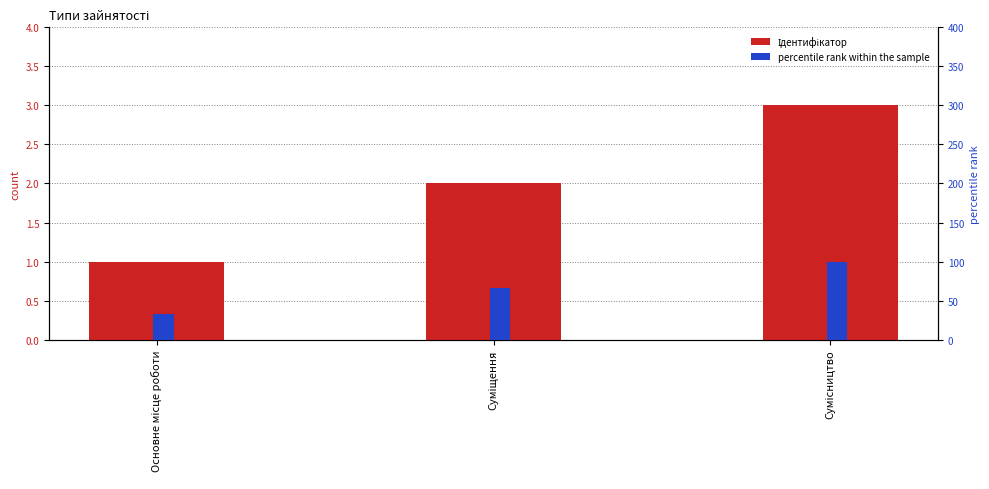

Which series has the largest total across all categories?

percentile rank within the sample